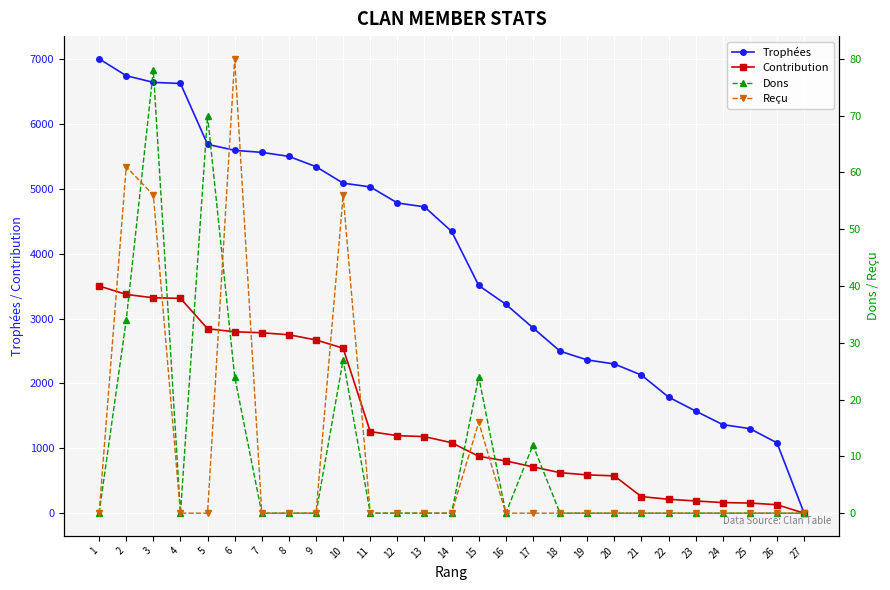

True or false: Reçu has a value of 0 at 25.

True